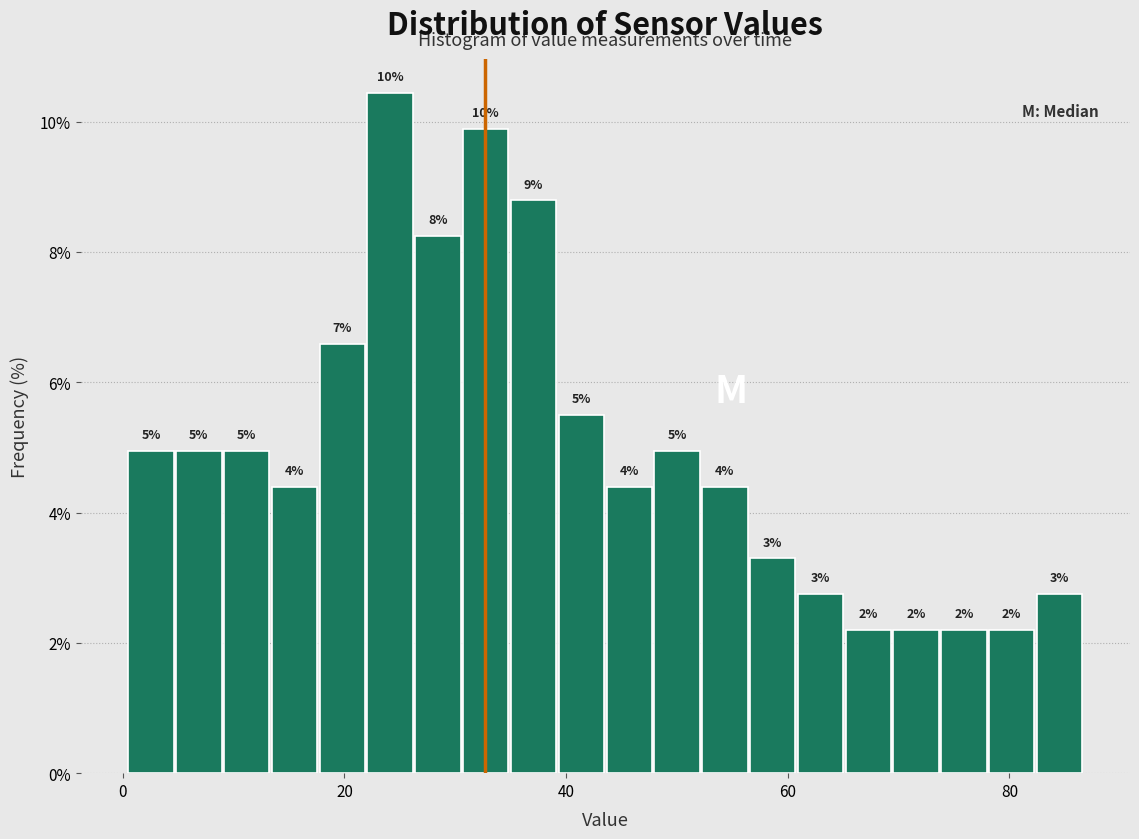

Read against the x-axis, roughly where is the centre of the tallest bar?

24